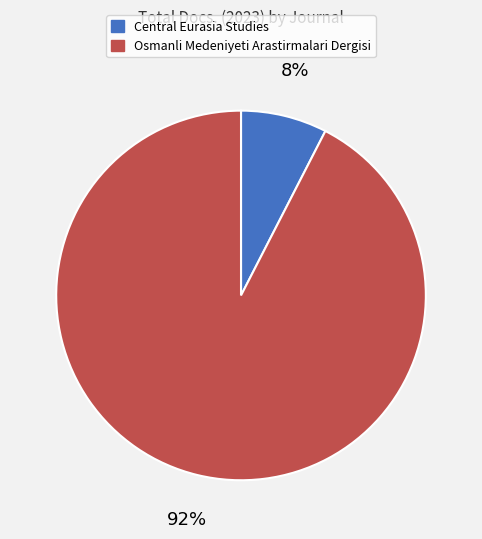

Combined, do Osmanli Medeniyeti Arastirmalari Dergisi and Central Eurasia Studies account for over 50%?

Yes